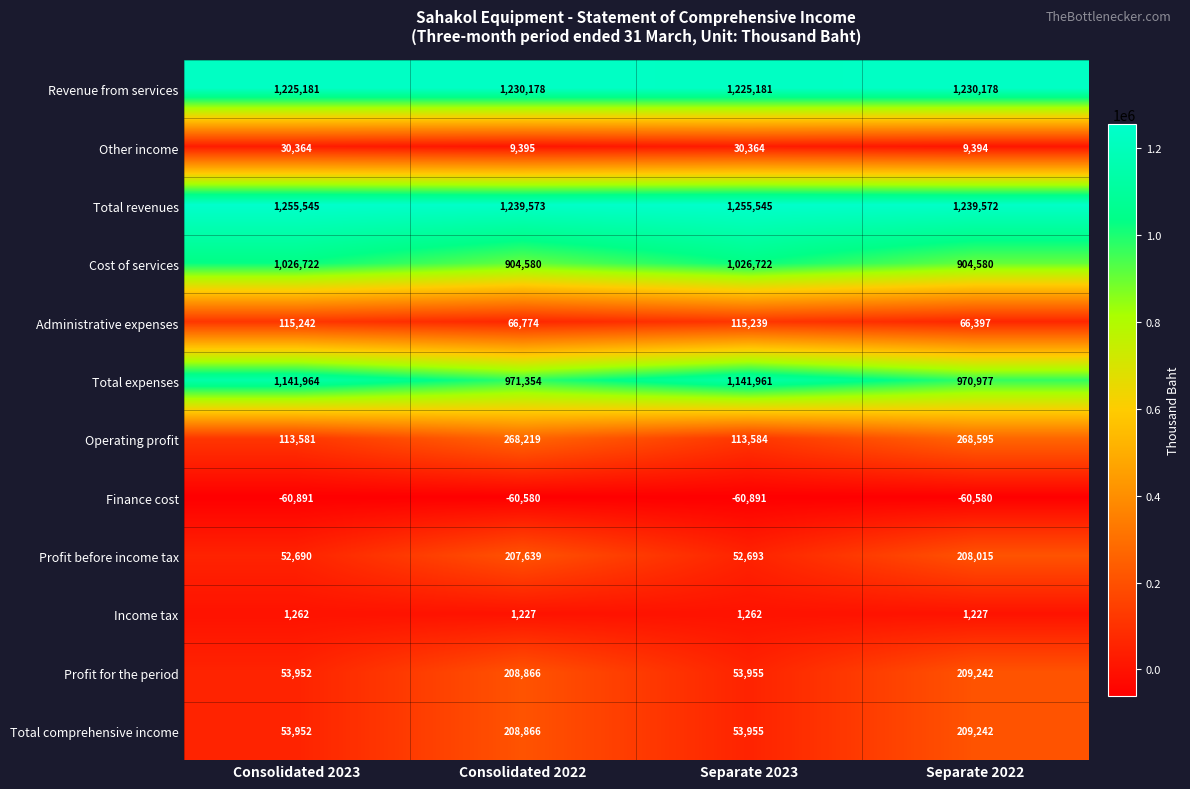

True or false: Total comprehensive income has a value of 31683 at Consolidated 2023.

False